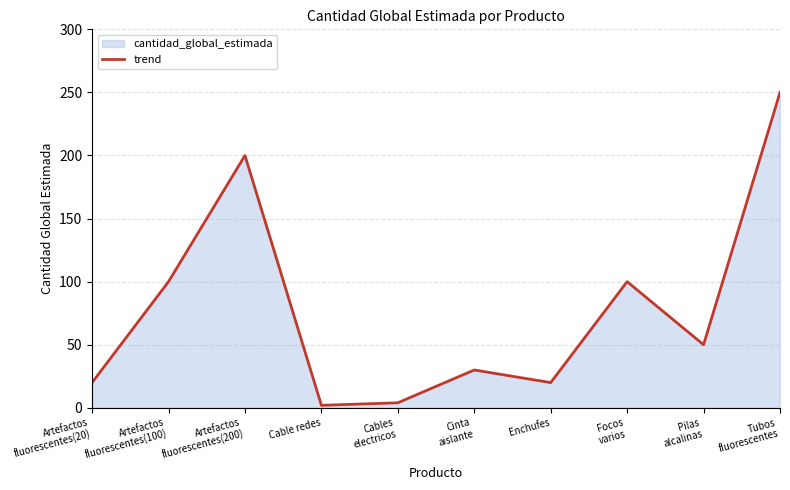

True or false: the data shows 18 at Cinta
aislante.

False